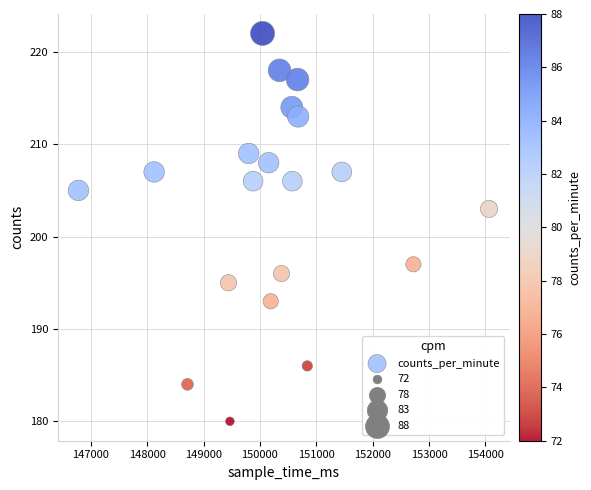

What is the range of Y values (max minus min)?

42